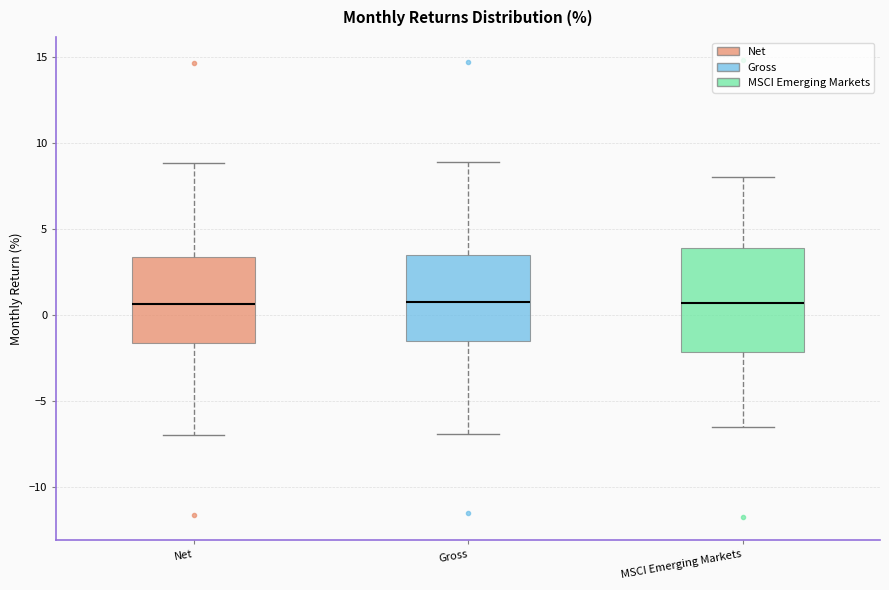

Comparing the boxes themselves (not the whiskers), which one is the tallest?

MSCI Emerging Markets